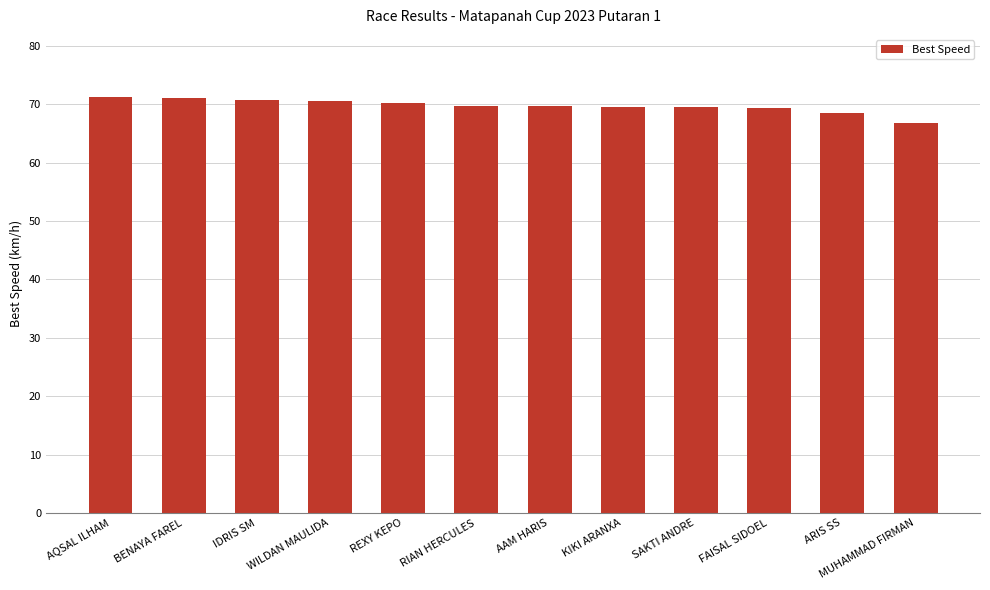

Does the chart contain stacked bars?

No